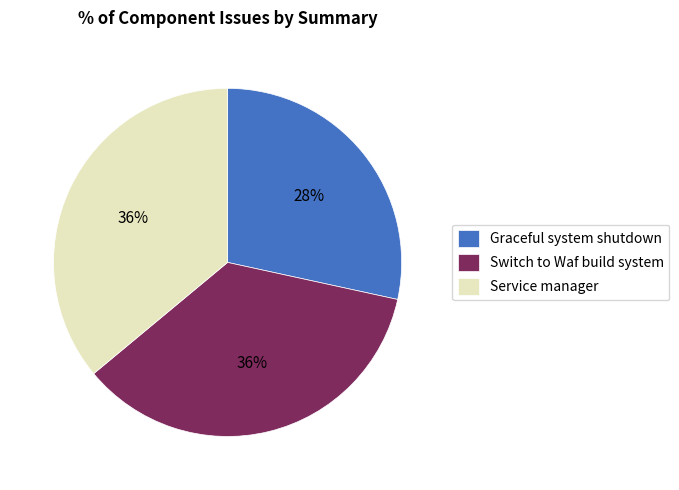

Count the number of slices in the pie.

3